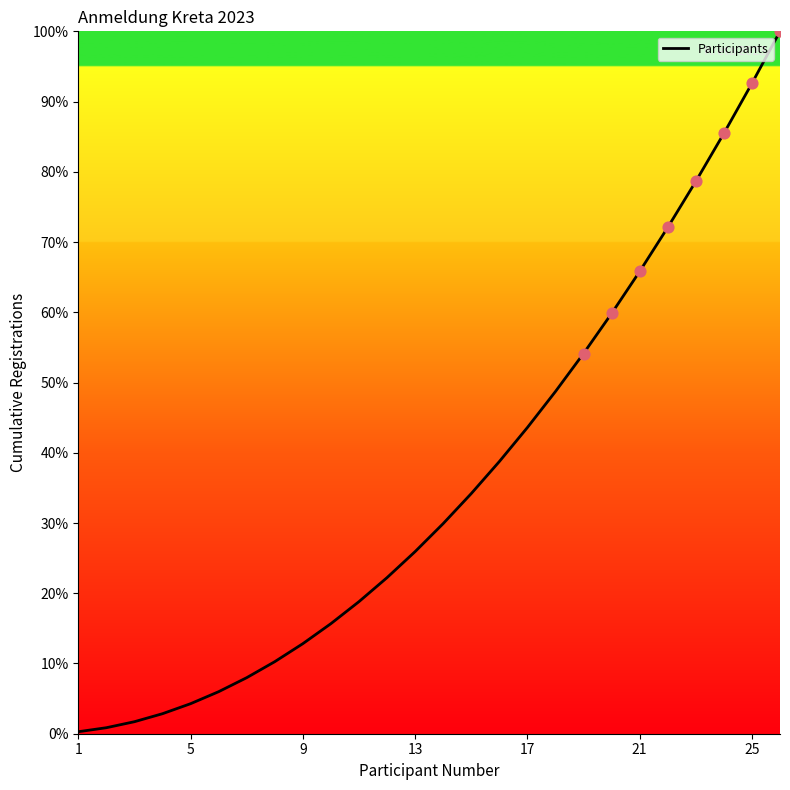

What is the greatest value displayed?

100.0